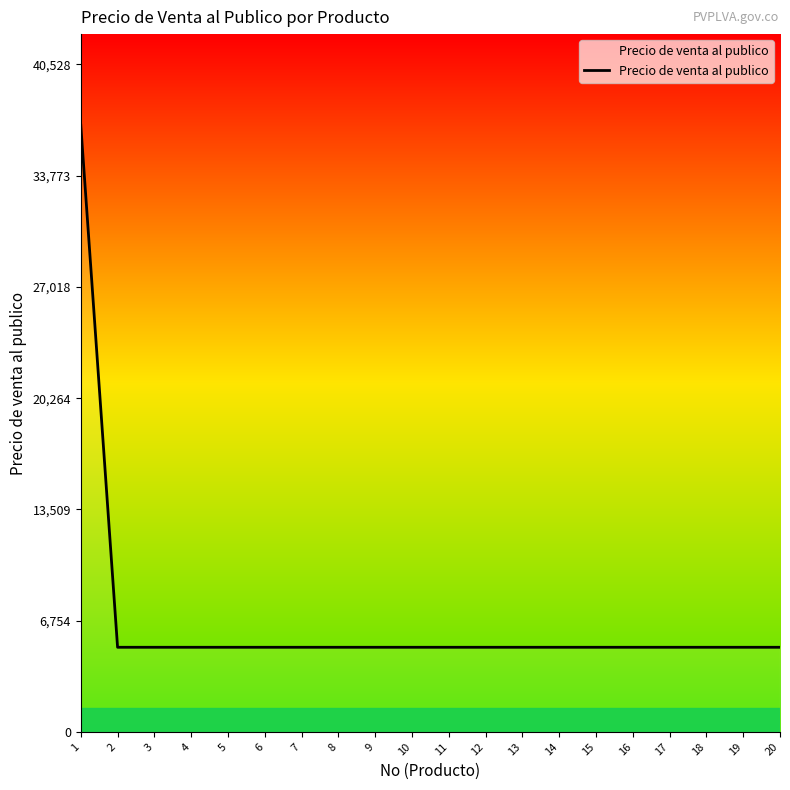

What is the greatest value displayed?

36844